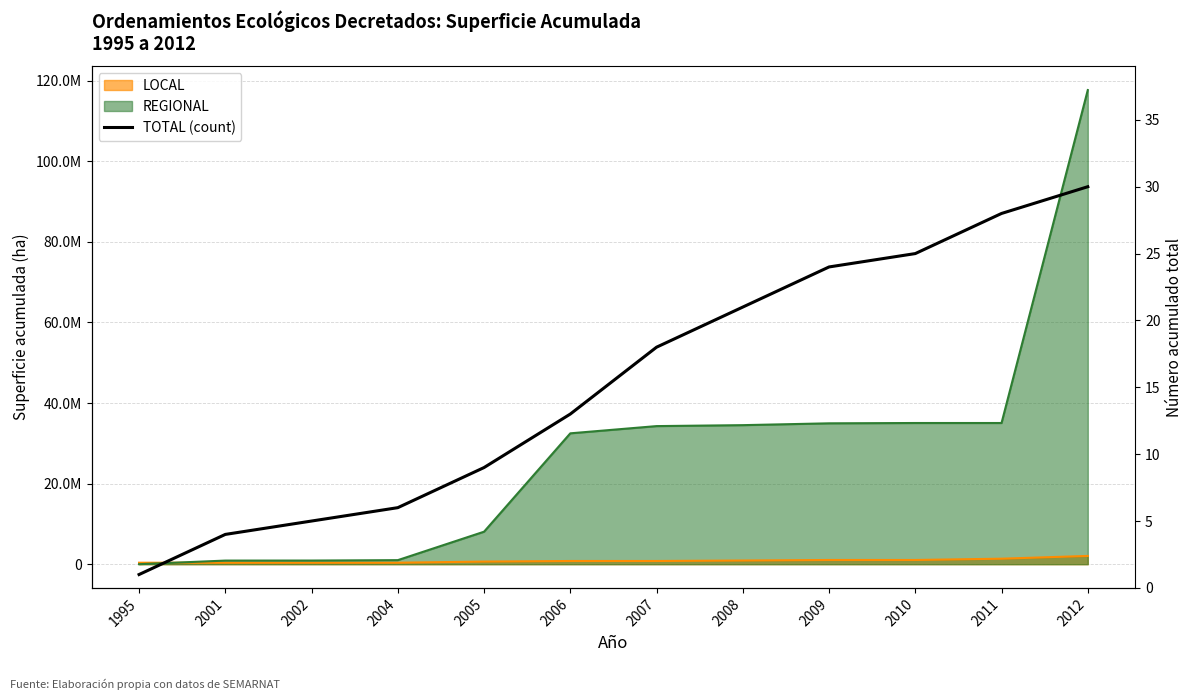

Where does the data first go above 18?

2008